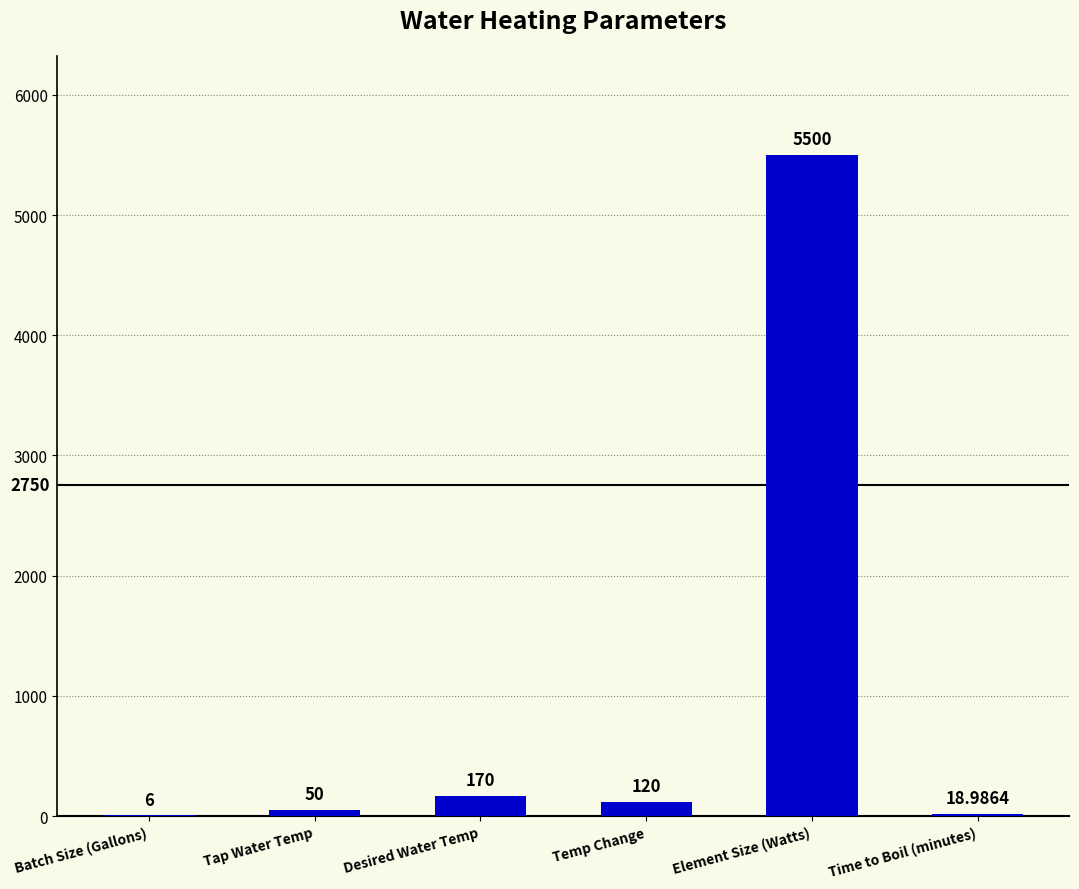

True or false: the data shows 50.0 at Tap Water Temp.

True